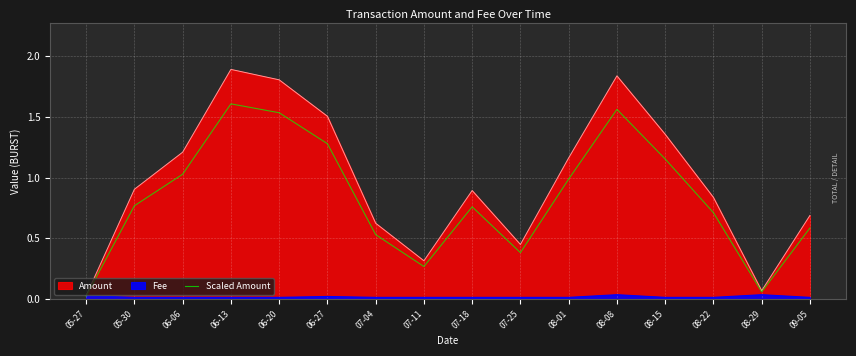

What is the change in value from 06-20 to 06-27?

-0.3